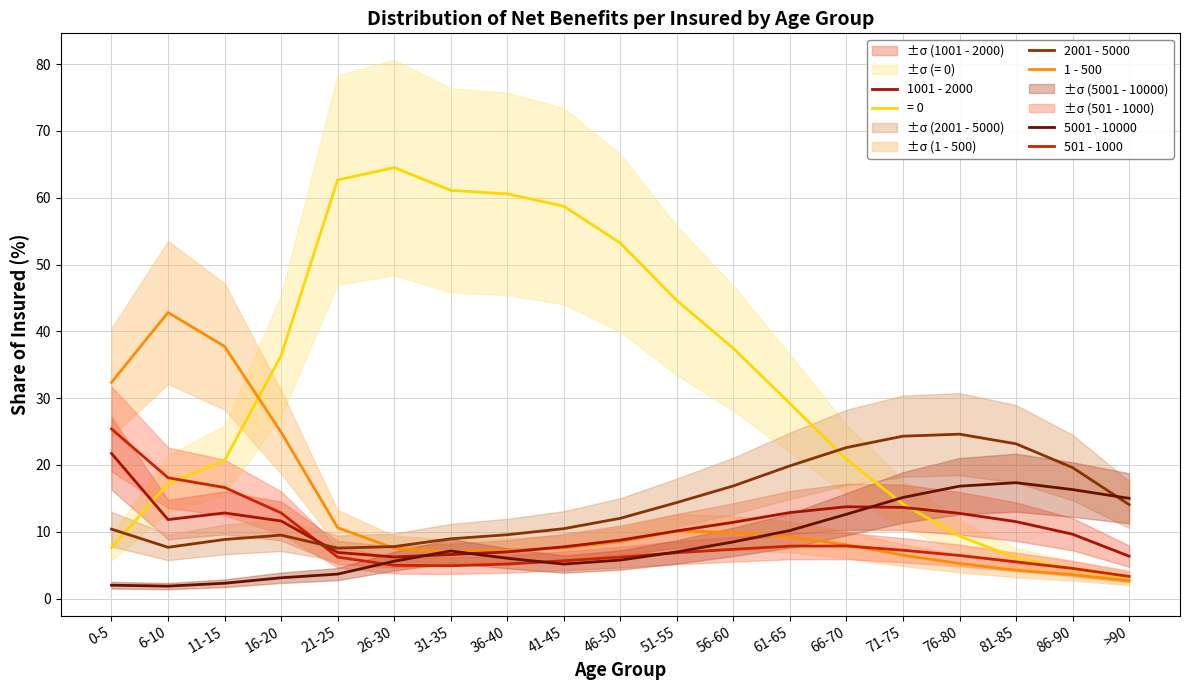

True or false: 2001 - 5000 has a value of 9.5 at 16-20.

True